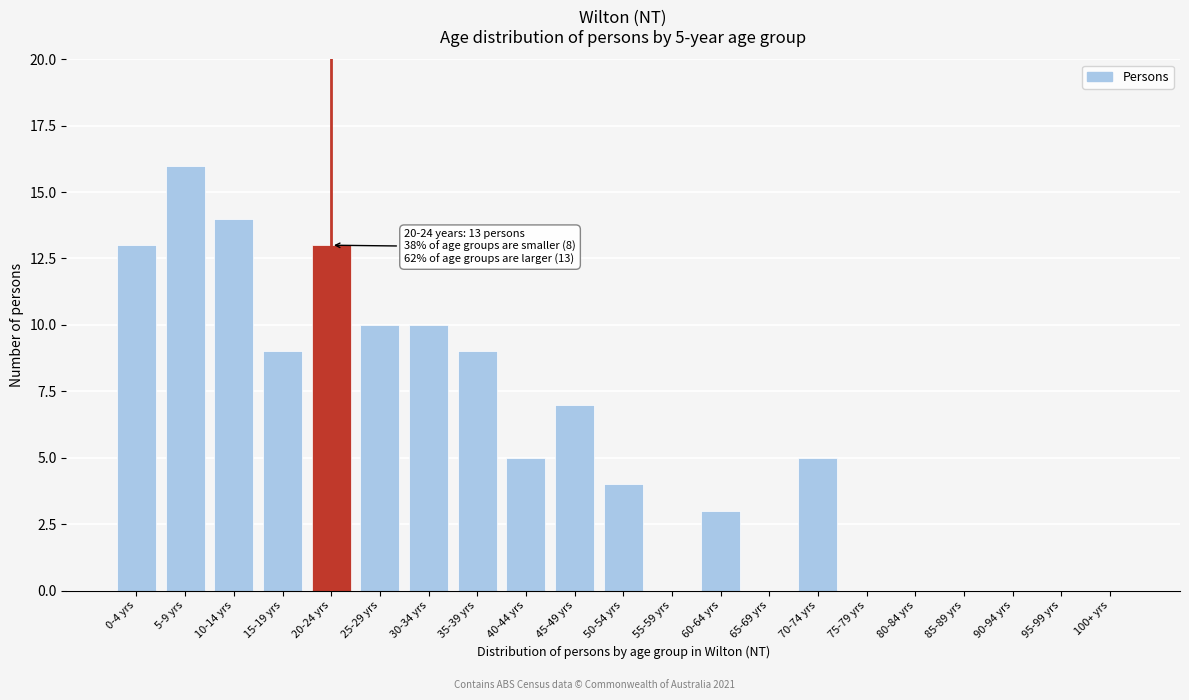

What is the maximum value shown in the chart?

16